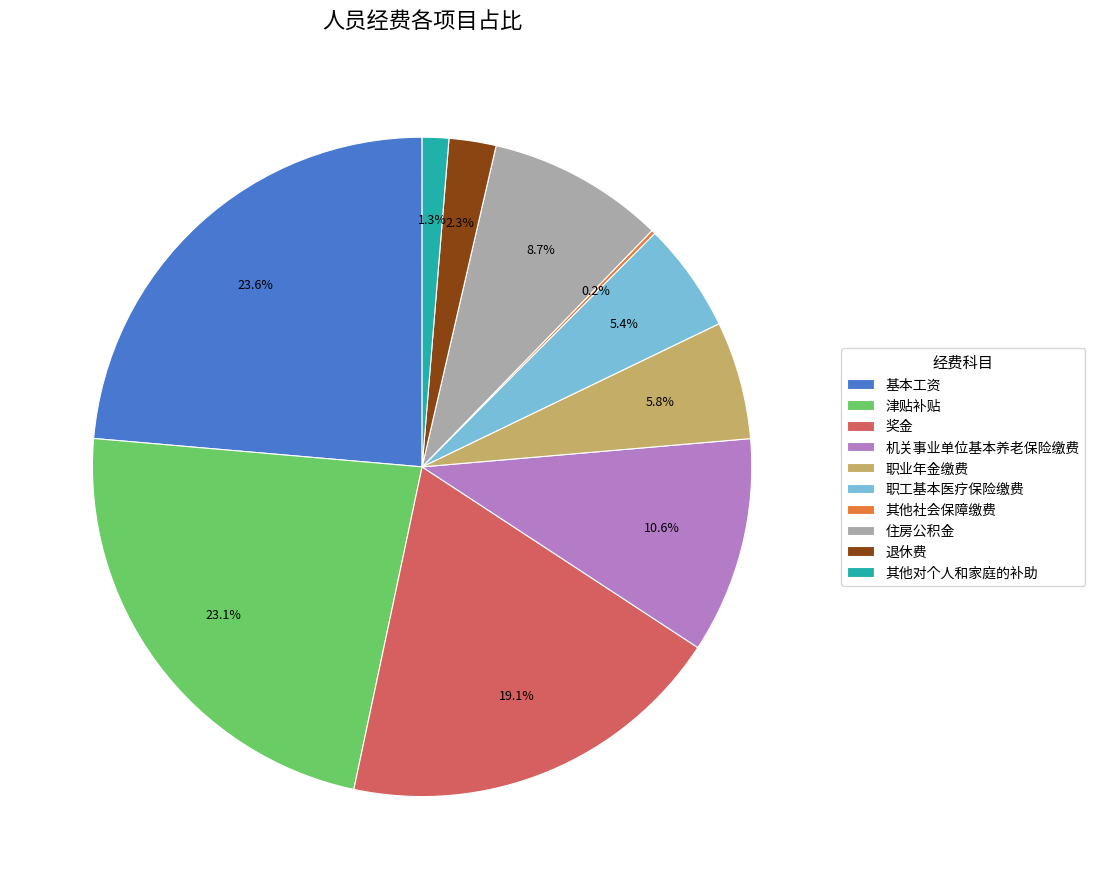

Is there a majority slice in this chart?

No